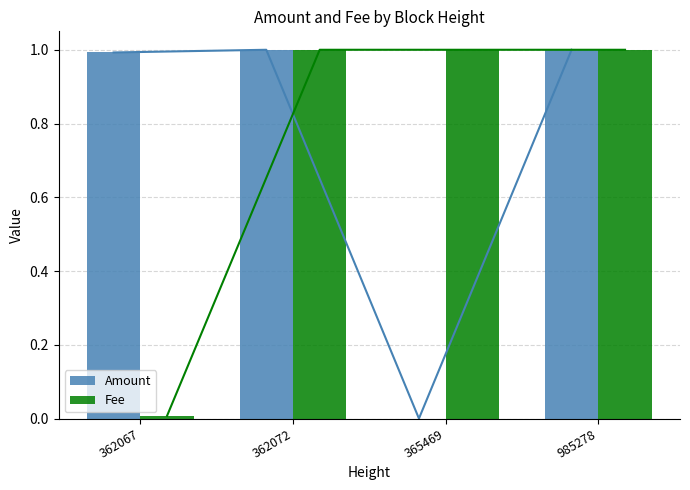

Count the Fee values in the range 1 to 2.

3